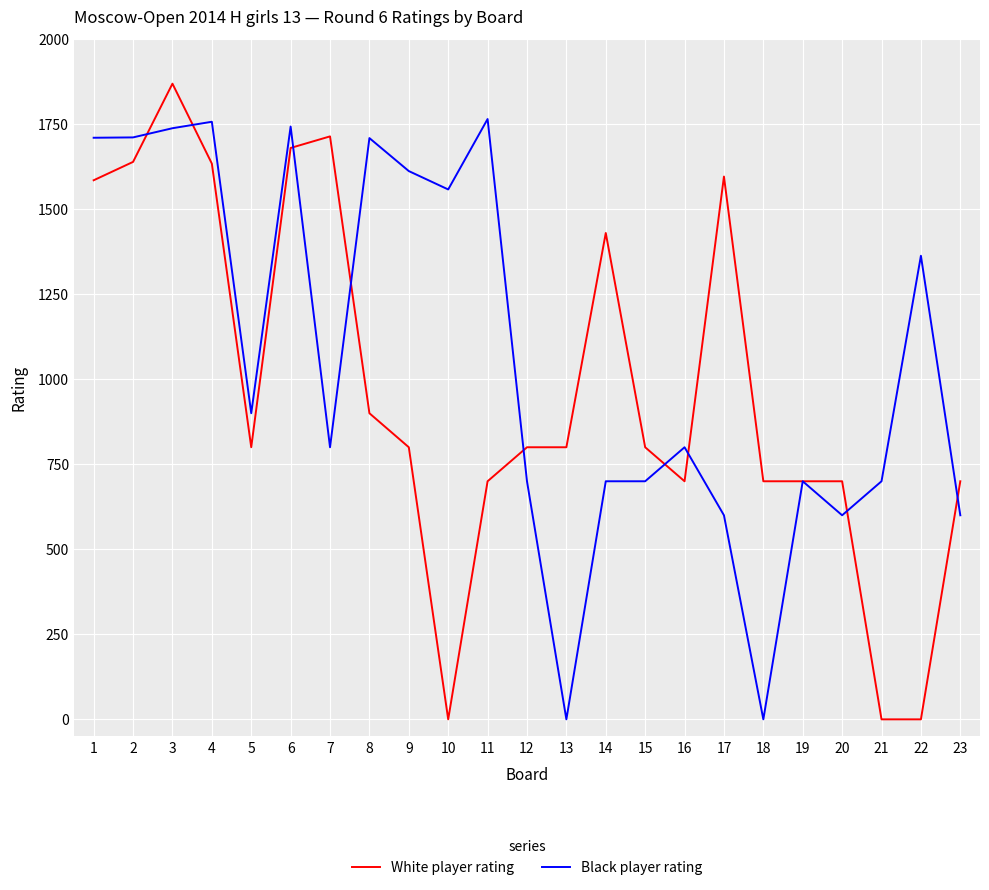

At how many categories does at least one series exceed 1052?

13